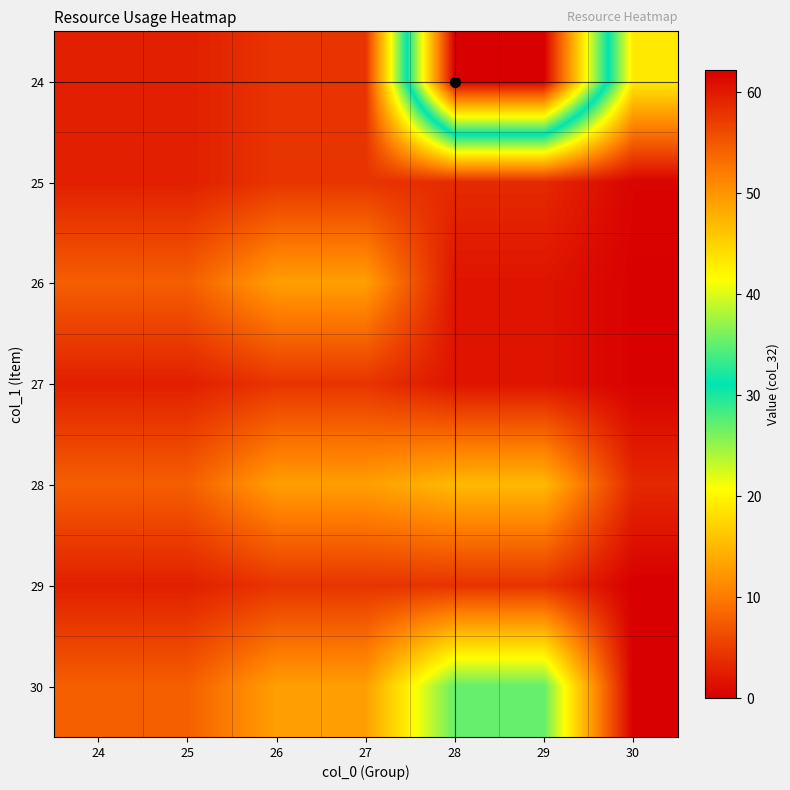

Reading left to right, what are all the values shown in this chart?

24: 24=2.6	25=2.6	26=4.3	27=4.3	28=62.2	29=62.2	30=19.0
25: 24=2.6	25=2.6	26=4.3	27=4.3	28=3.5	29=3.5	30=0.4
26: 24=7.8	25=7.8	26=13.0	27=13.0	28=1.7	29=1.7	30=0.2
27: 24=2.6	25=2.6	26=4.3	27=4.3	28=1.7	29=1.7	30=0.2
28: 24=7.8	25=7.8	26=13.0	27=13.0	28=15.1	29=15.1	30=3.4
29: 24=2.6	25=2.6	26=4.3	27=4.3	28=4.2	29=4.2	30=0.0
30: 24=7.8	25=7.8	26=13.0	27=13.0	28=27.0	29=27.0	30=0.0